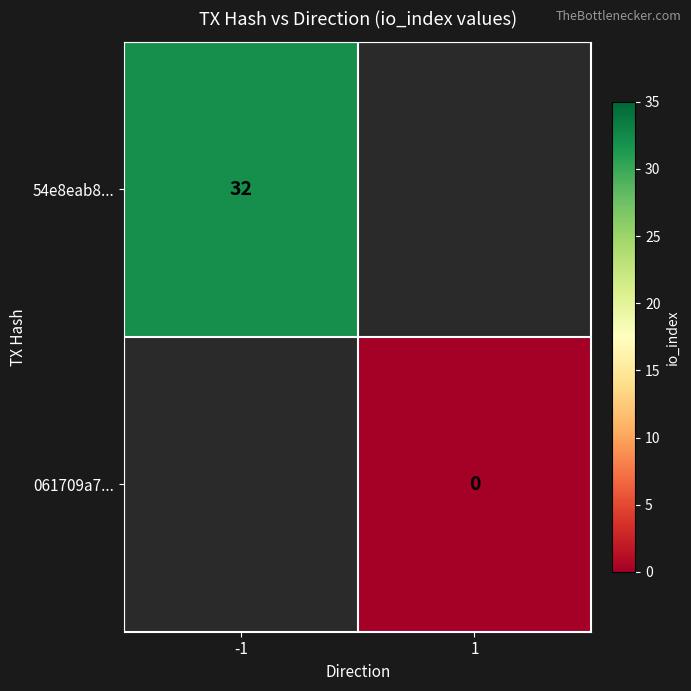

The 54e8eab8... series shows 32 at -1. True or false?

True